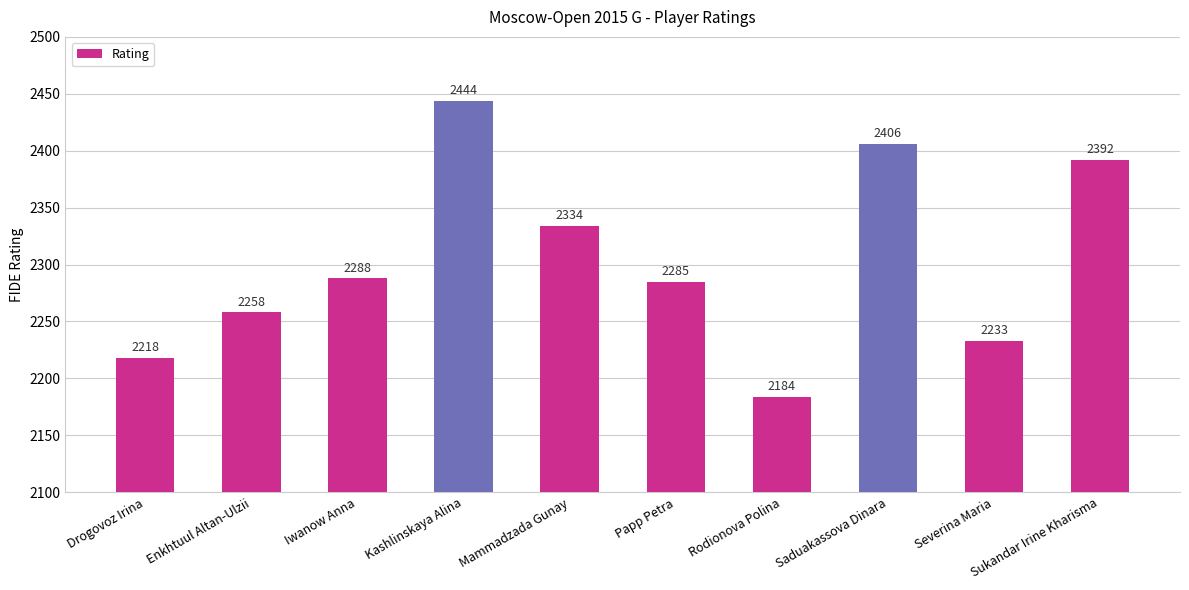

What is the change in value from Enkhtuul Altan-Ulzii to Iwanow Anna?

+30